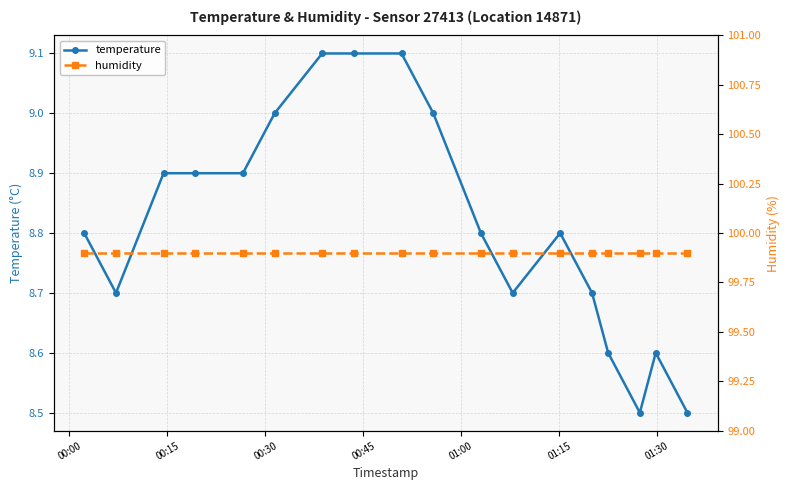

What is the highest value of the temperature series?

9.1